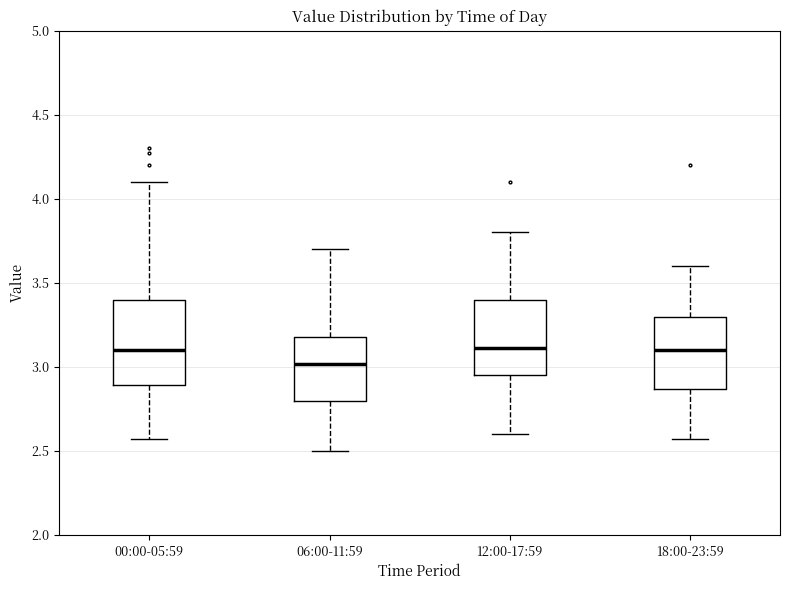

Reading left to right, read every box against the y-axis: the position of its median line, the range the box covers, and the ends of its whiskers. The values are not printed on the chart, so give them approximately, as read against the axis.

00:00-05:59: median 3.10, box 2.90 to 3.40, whiskers 2.55 to 4.10
06:00-11:59: median 3.00, box 2.80 to 3.20, whiskers 2.50 to 3.70
12:00-17:59: median 3.10, box 2.95 to 3.40, whiskers 2.60 to 3.80
18:00-23:59: median 3.10, box 2.85 to 3.30, whiskers 2.55 to 3.60